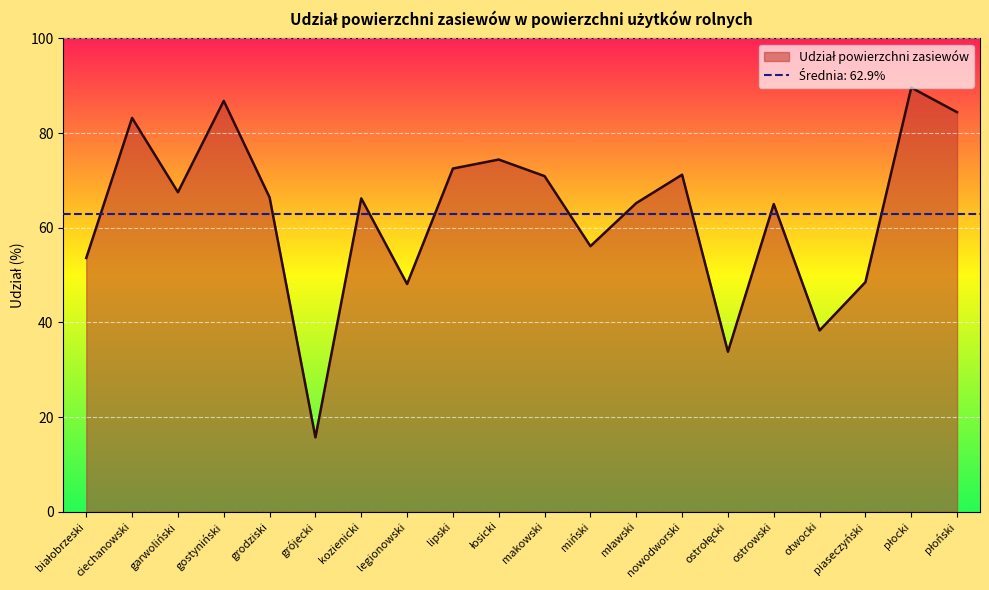

What is the maximum value shown in the chart?

89.6